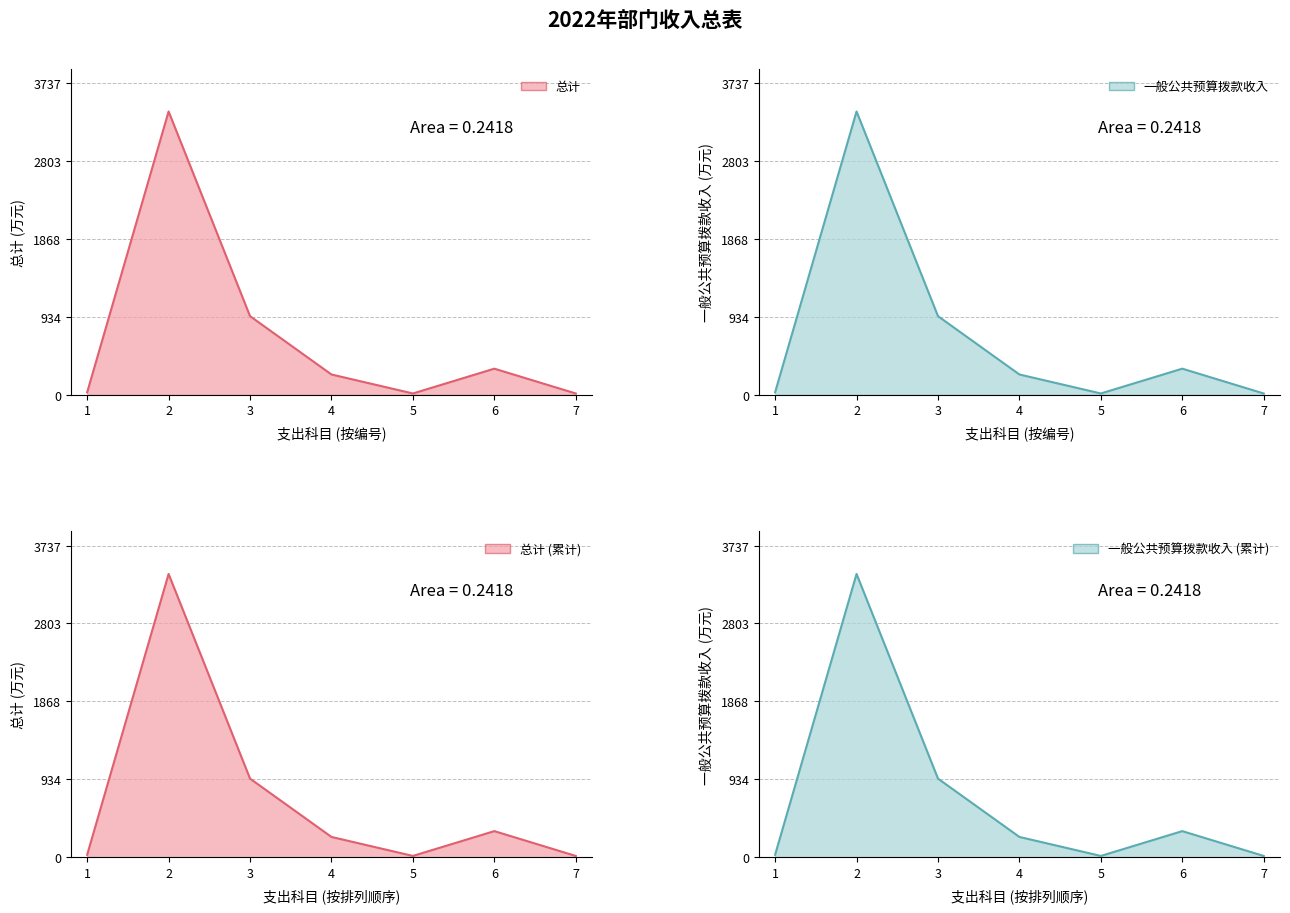

Rank the series at 5 from lowest to highest value.

总计_line, 一般公共预算拨款收入_line, 总计 (累计)_line, 一般公共预算拨款收入 (累计)_line